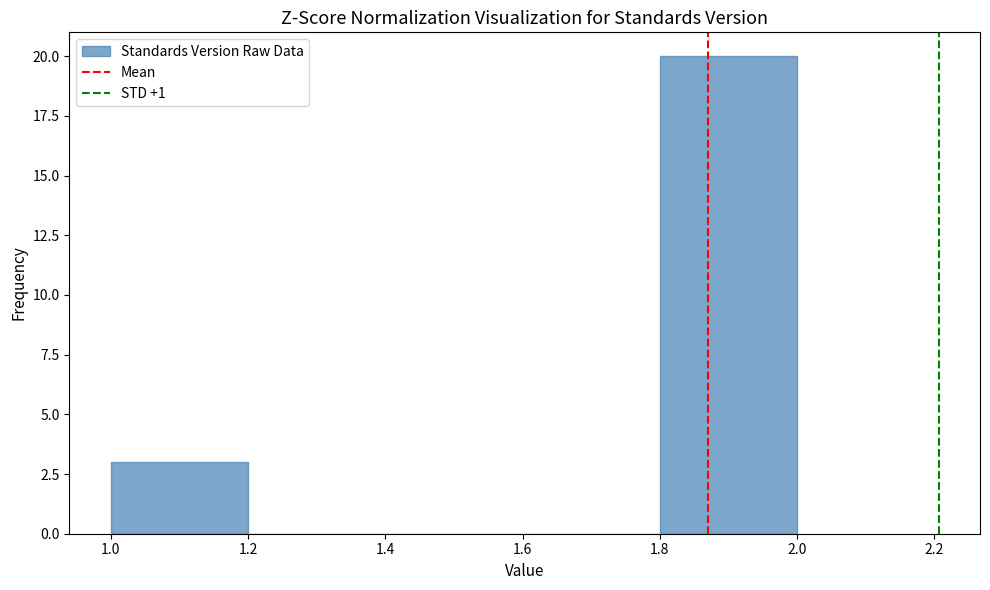

Which range on the x-axis has the tallest bar?

1.8 to 2.0